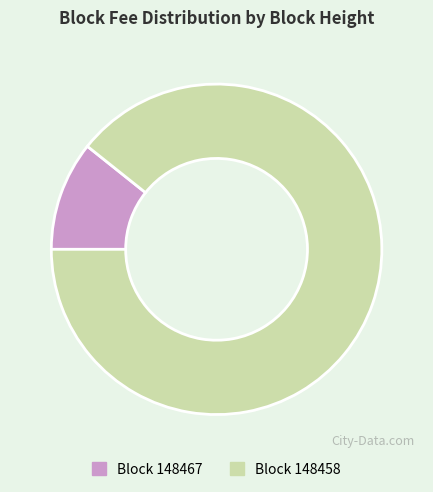

Does any single category account for the majority?

Yes